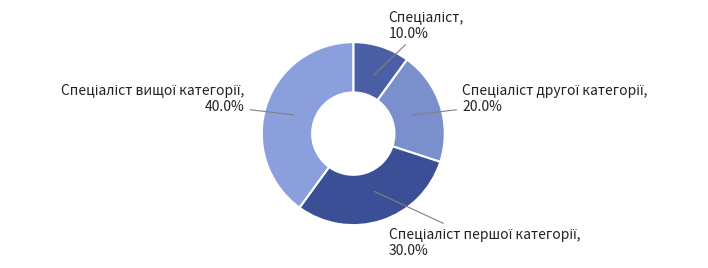

How many slices are in this pie chart?

4